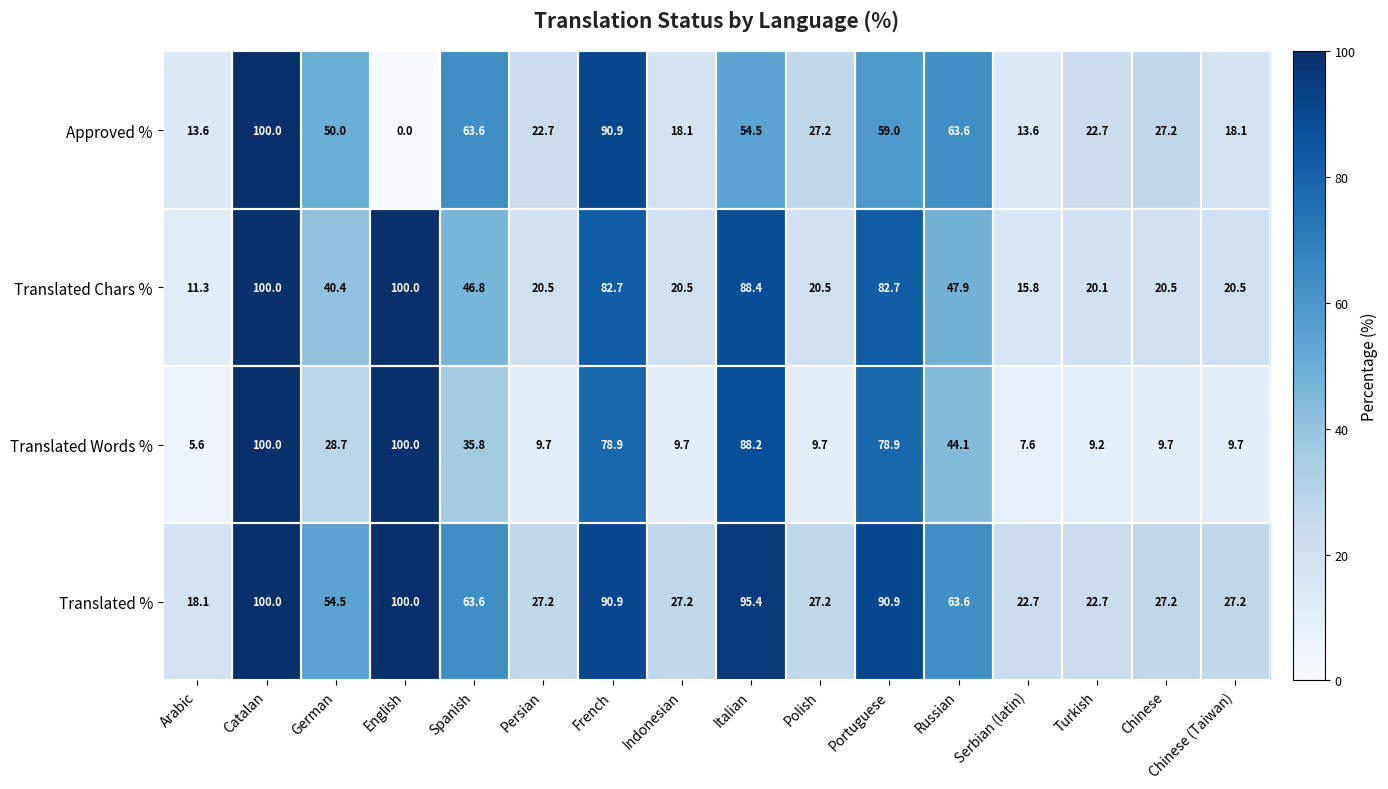

Rank the series at German from highest to lowest value.

Translated %, Approved %, Translated Chars %, Translated Words %